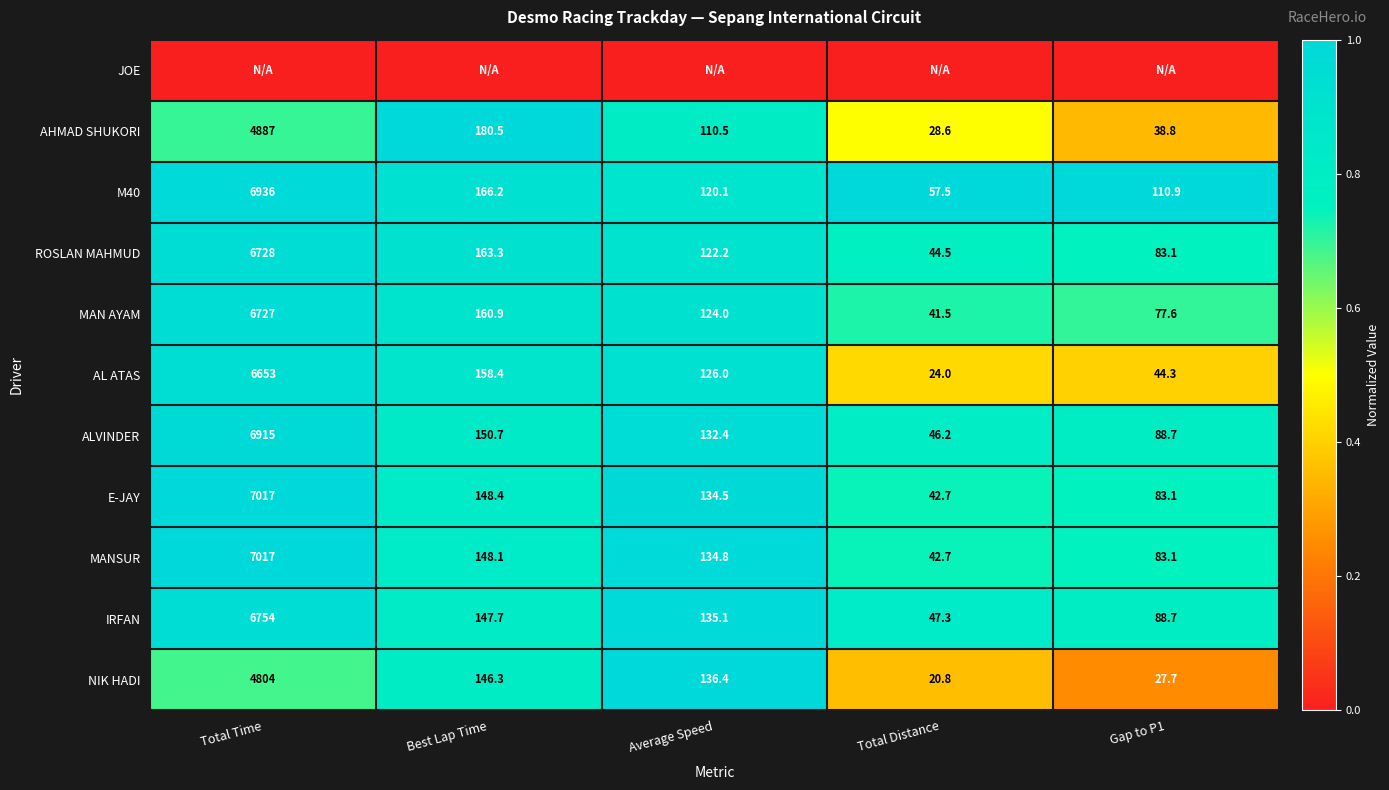

What is the lowest value of the NIK HADI series?

20.8